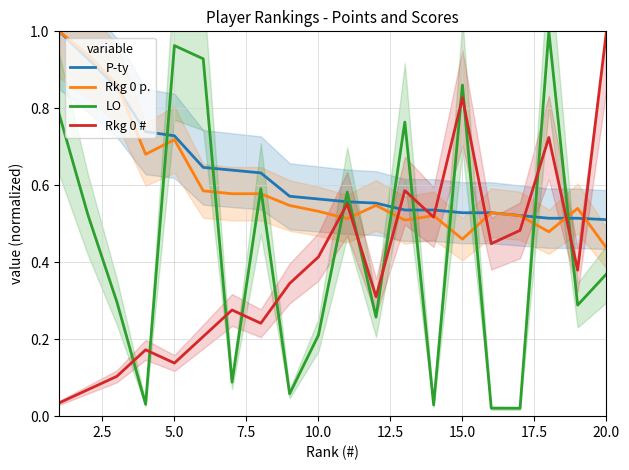

What is the difference between the maximum and minimum values in the LO series?

1.0